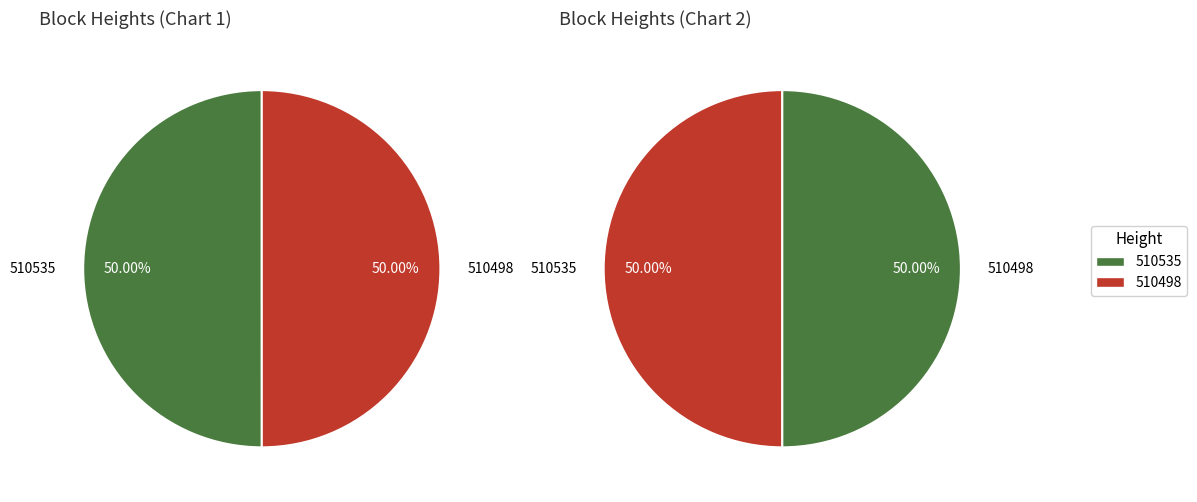

To the nearest percent, what portion does 510535 represent?

50%